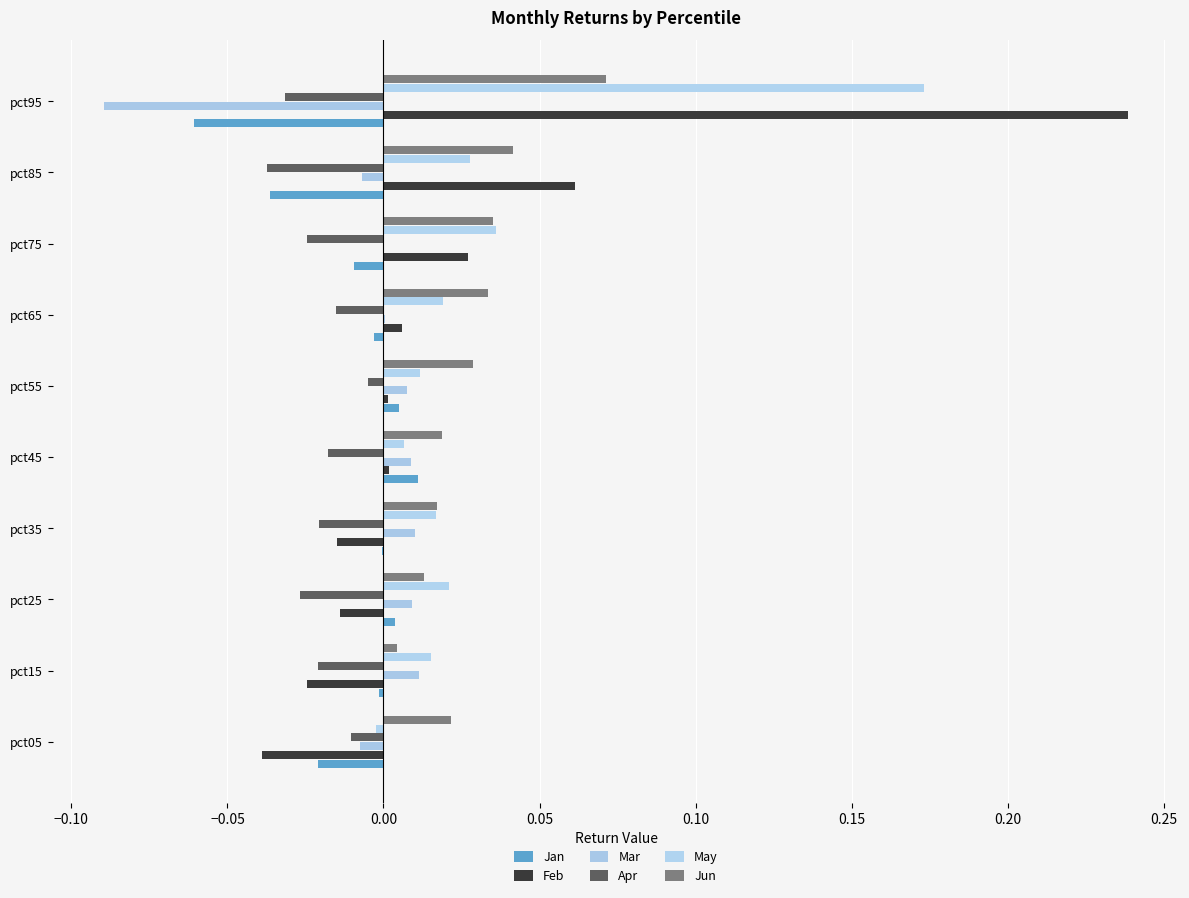

How many data points does each series have?

10